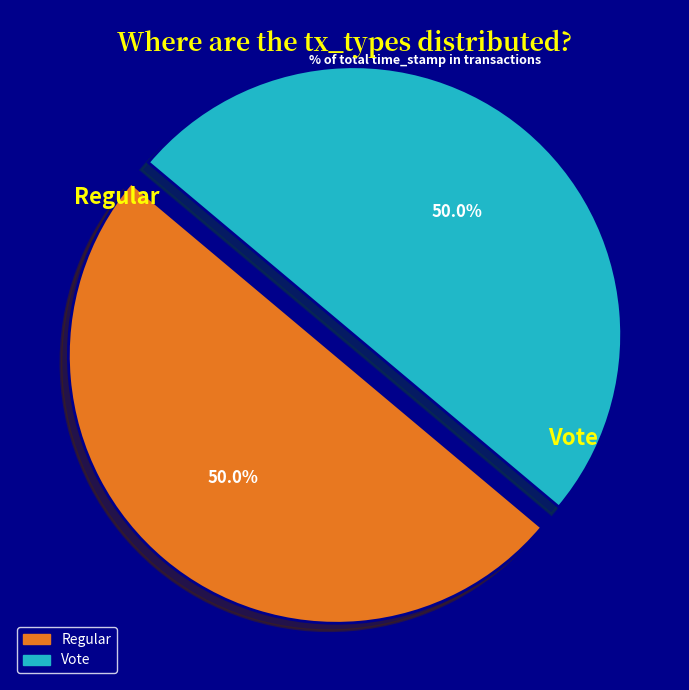

Count the number of slices in the pie.

2